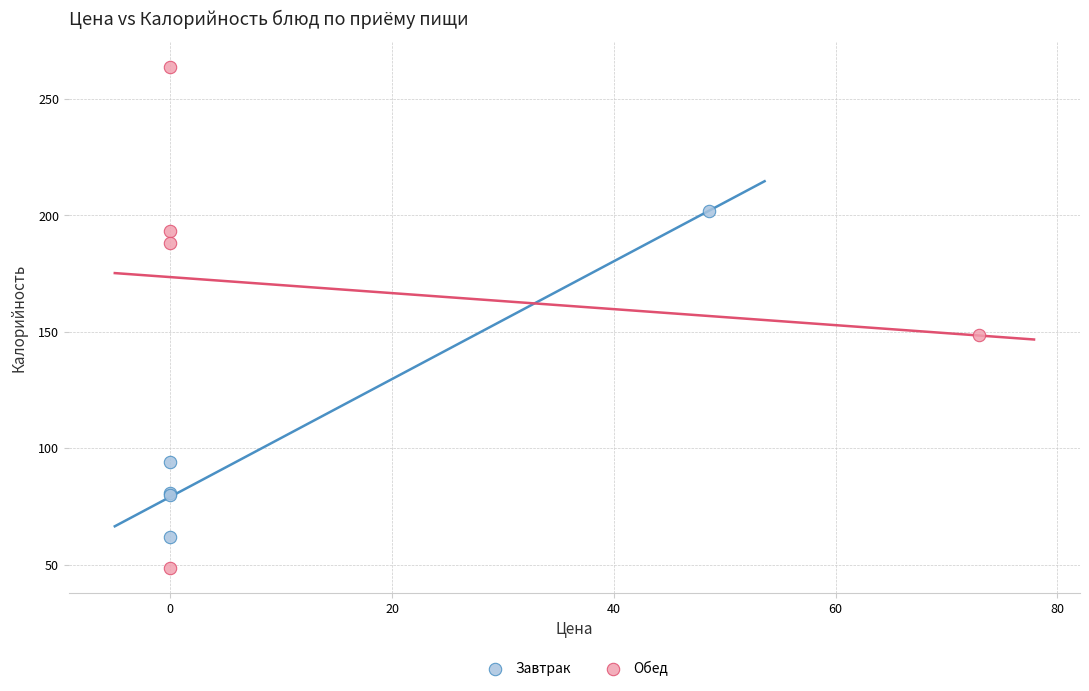

Which series reaches the maximum Y coordinate?

Обед